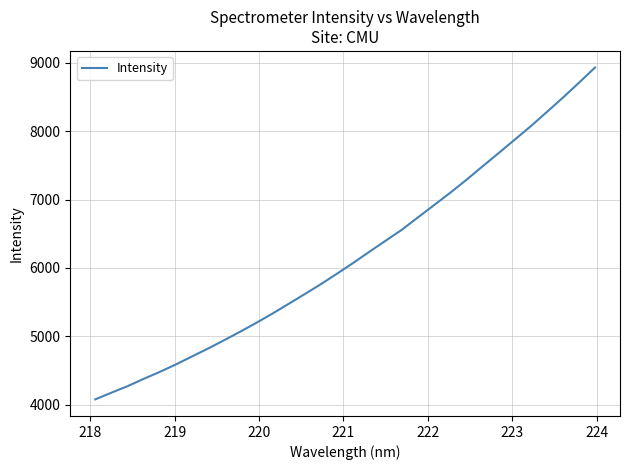

What is the difference between the maximum and minimum values?

4857.4